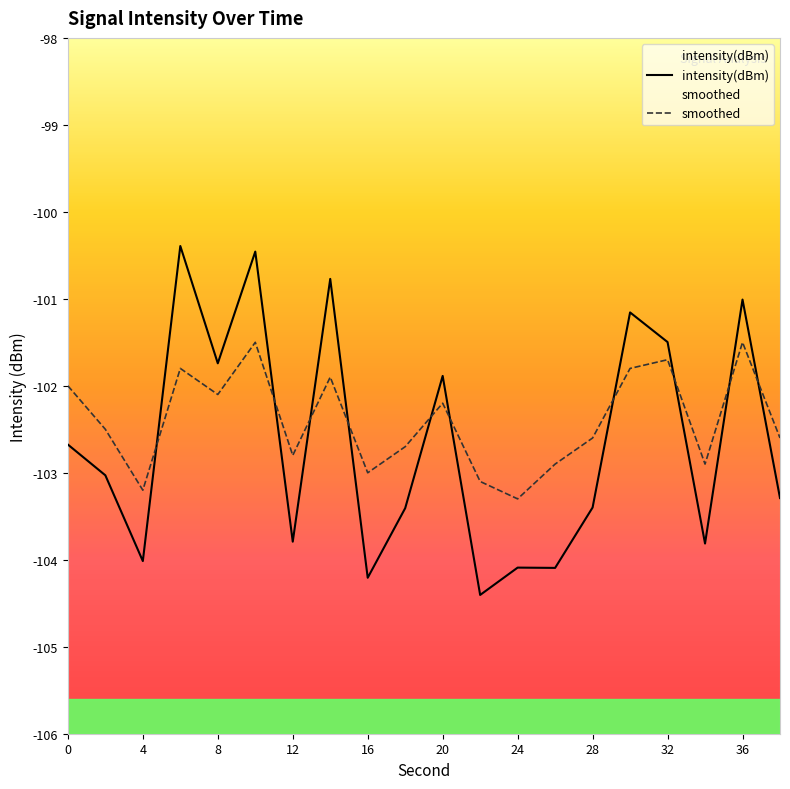

How many intersections are there between intensity(dBm) and smoothed?

10